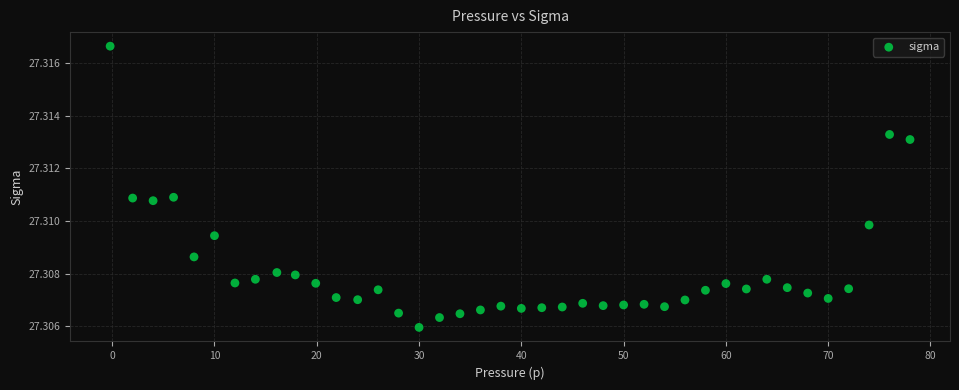

What is the range of X values (max minus min)?

78.2